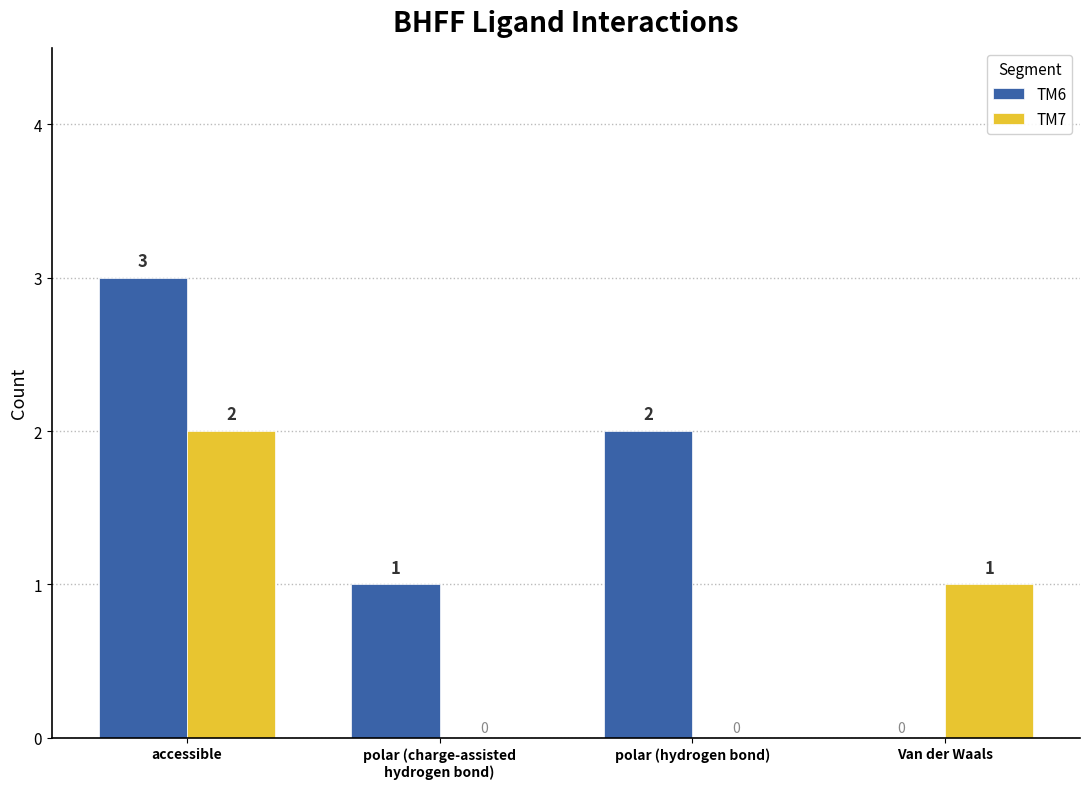

How many values in TM7 are above zero?

2